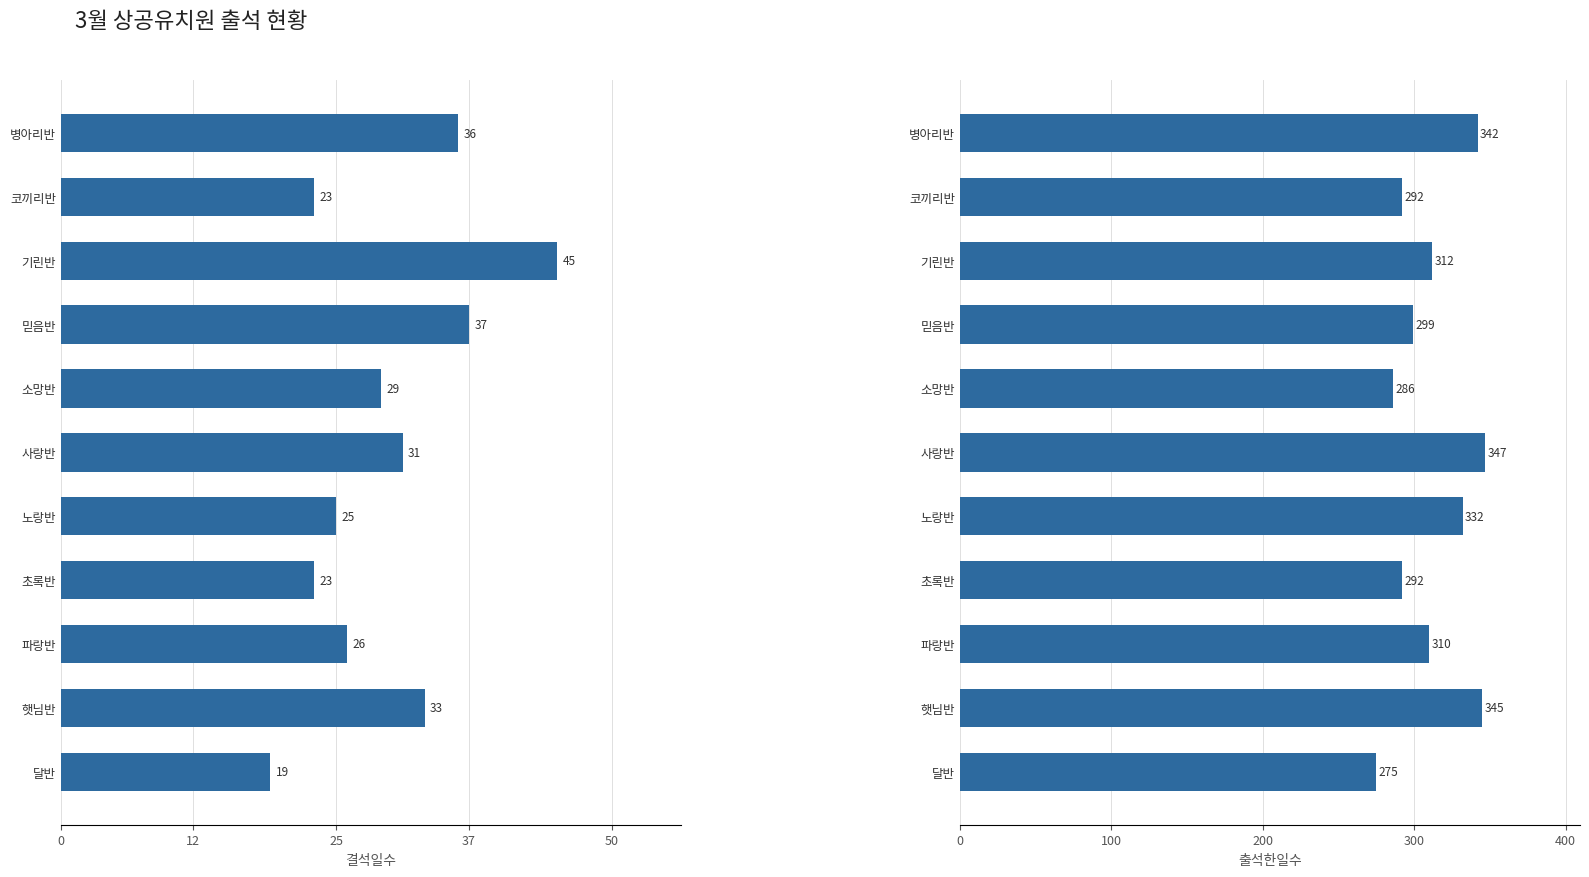

How many groups of bars are there?

11